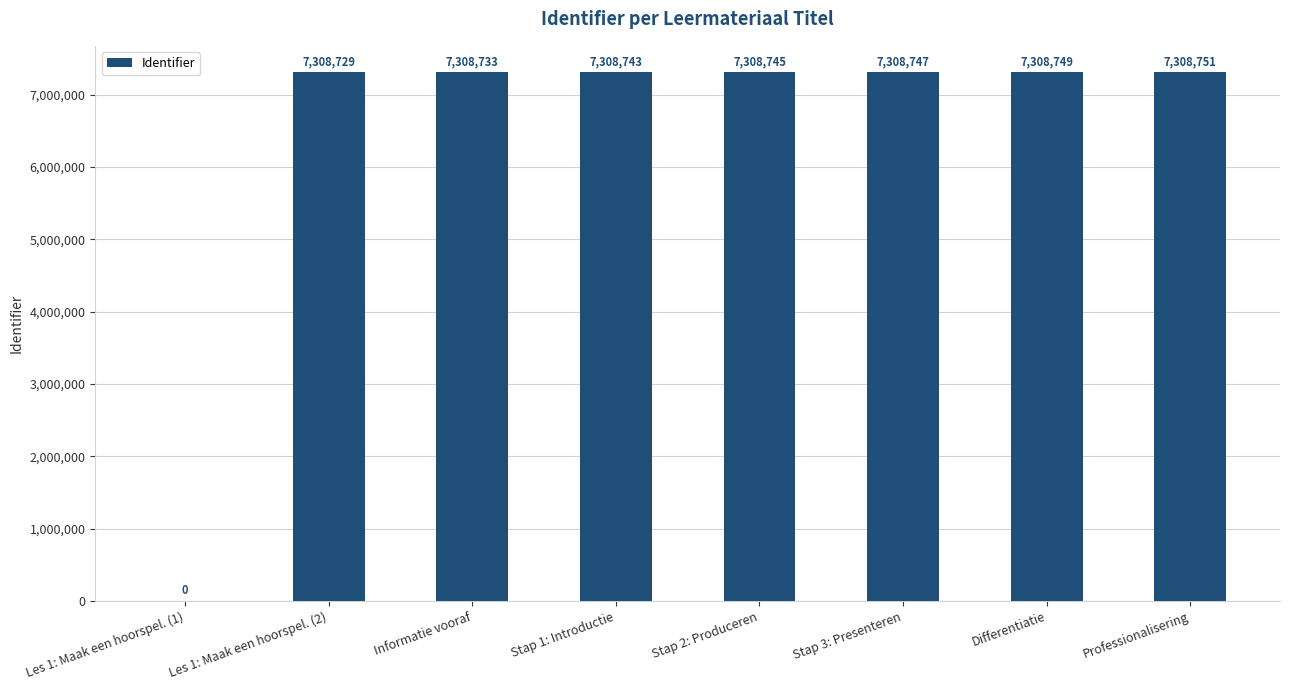

What is the sum of all values?

51161197